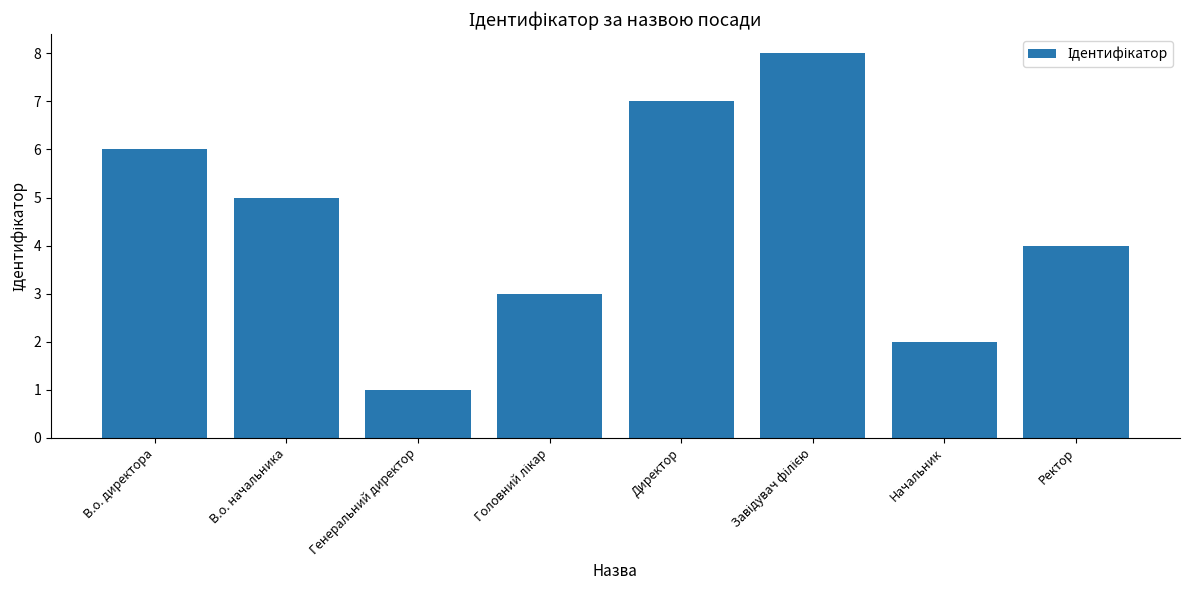

What position from the left is Ректор?

8